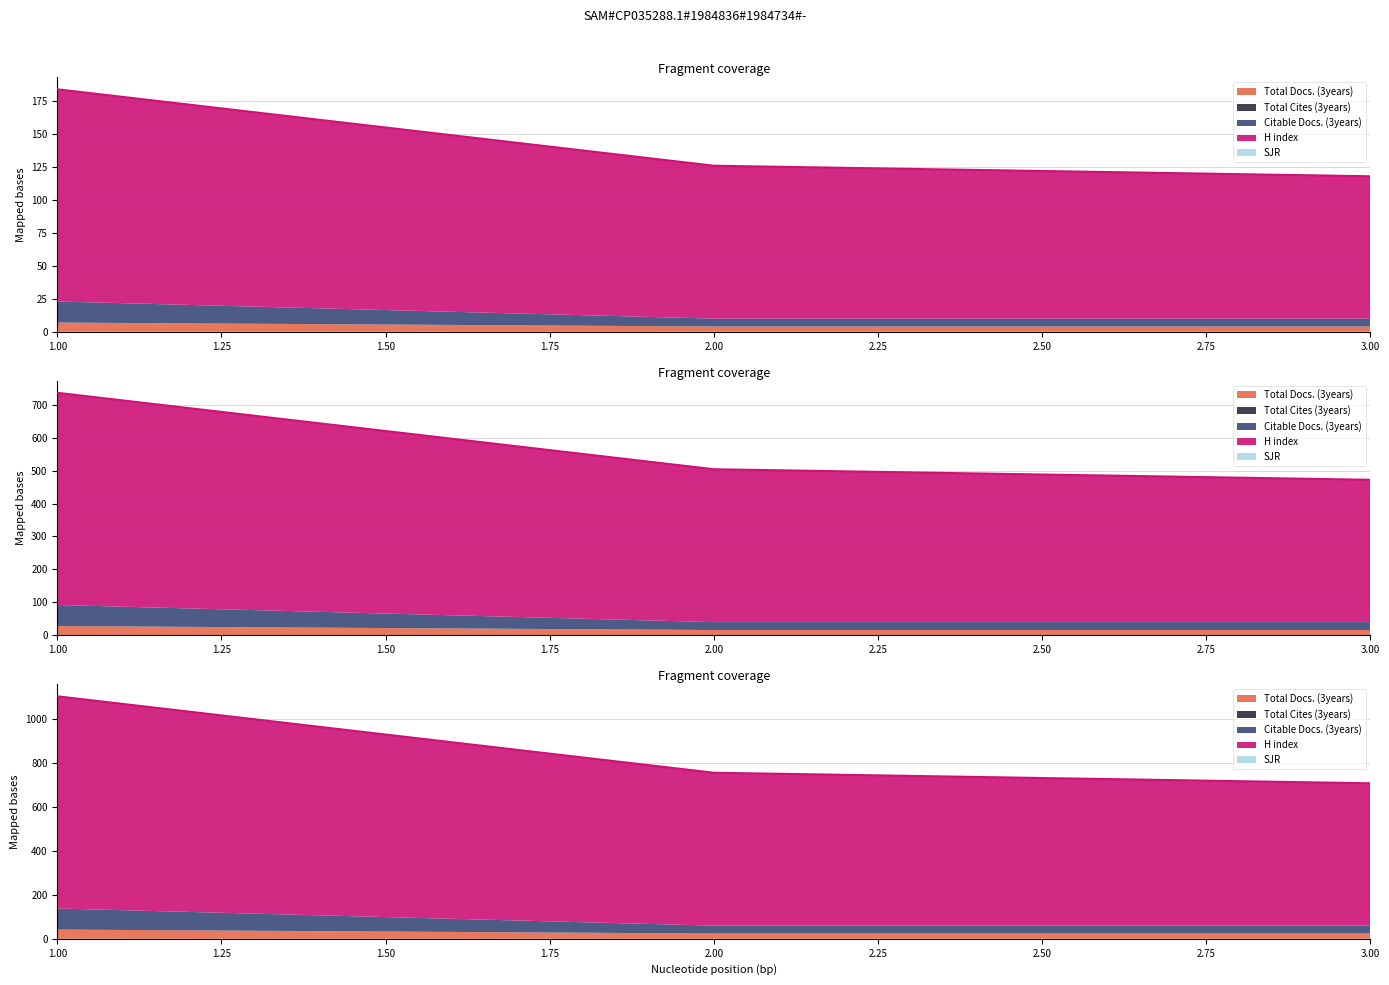

At how many categories does at least one series exceed 265?

3